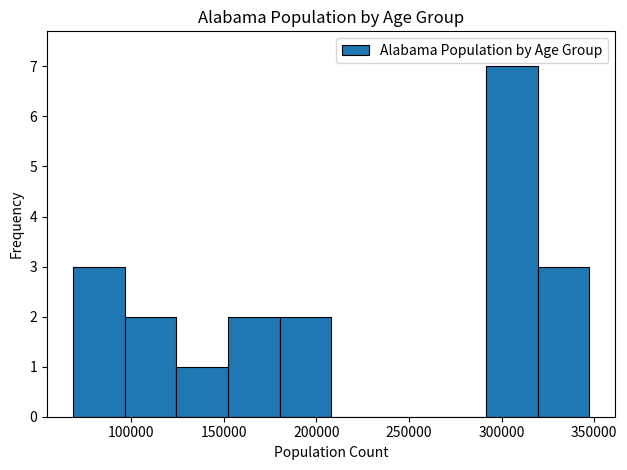

Which range on the x-axis has the tallest bar?

290000 to 320000